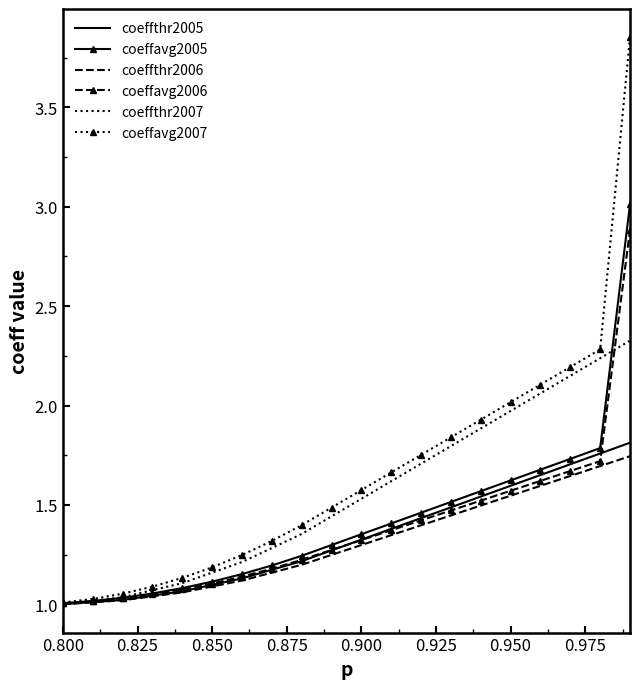

Which series has the largest total across all categories?

coeffavg2007